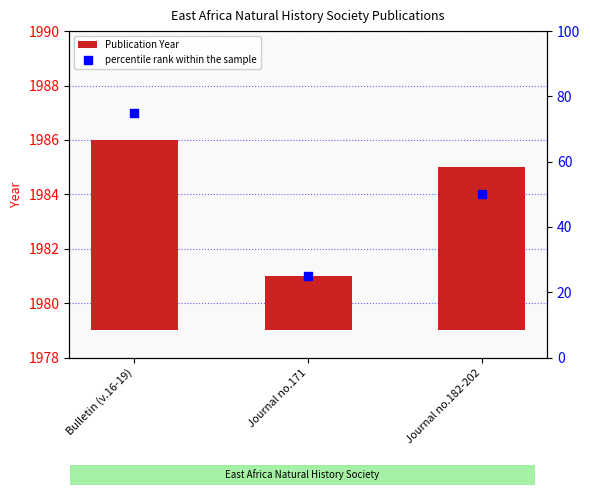

Which series contains the lowest Y value?

Publication Year